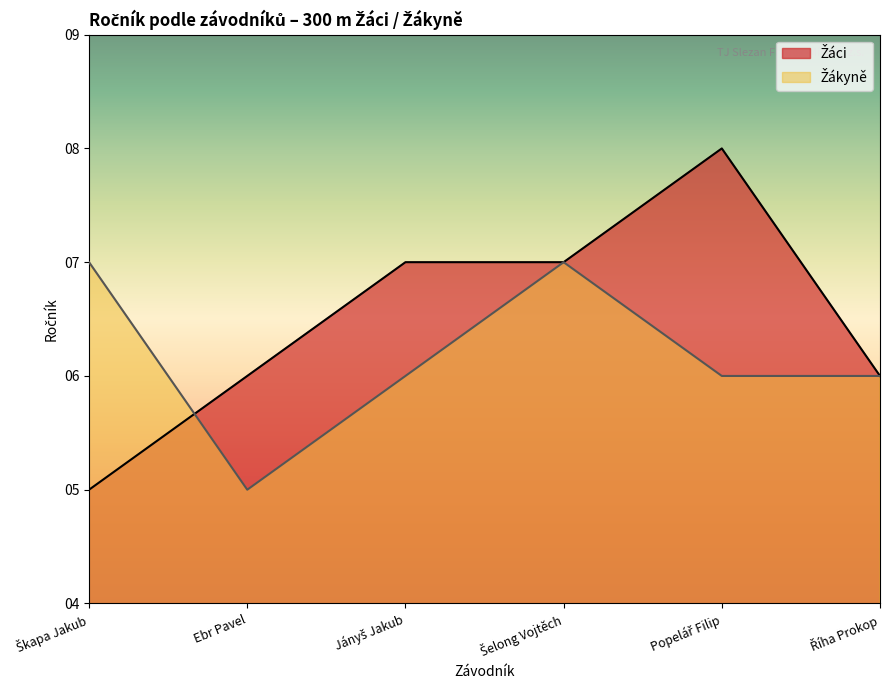

What is the label of the 3rd point from the right?

Šelong Vojtěch